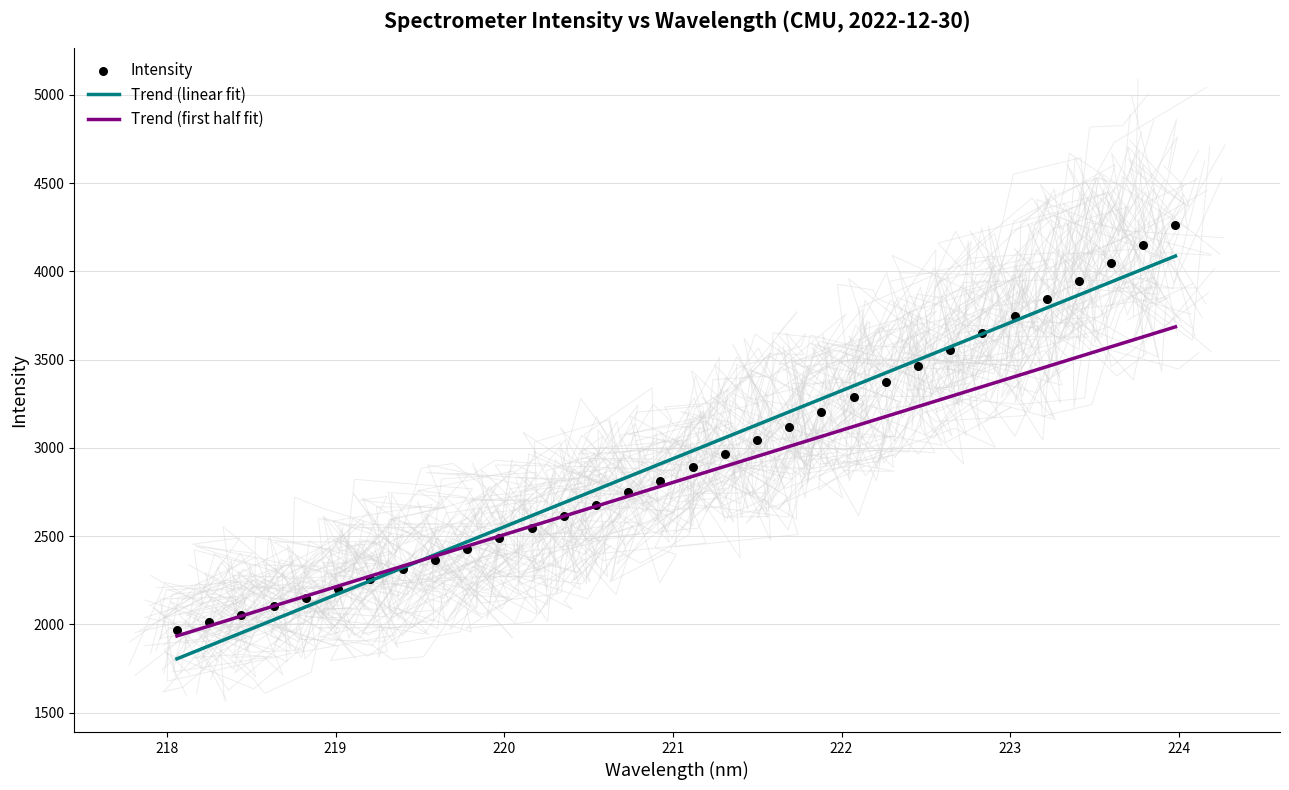

Which series contains the highest Y value?

Intensity